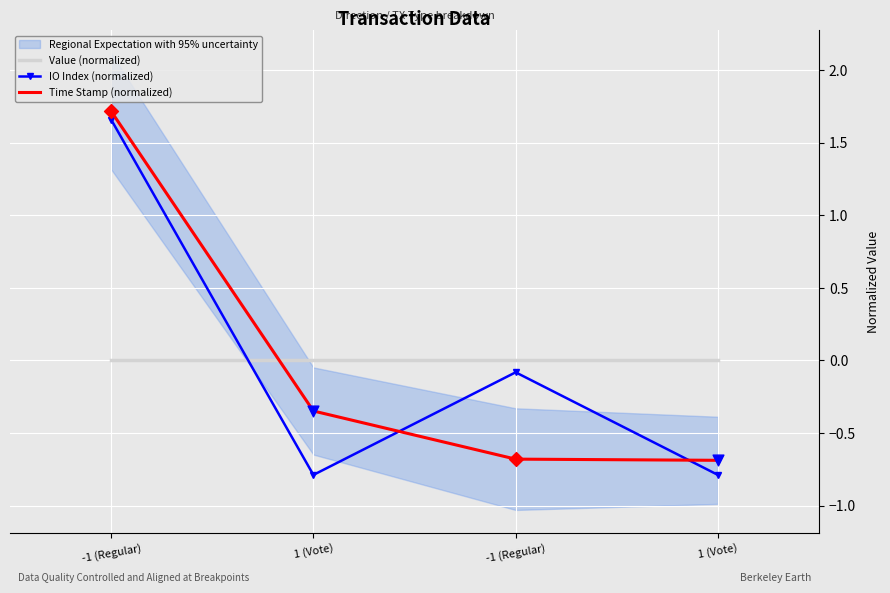

Which series reaches the minimum Y coordinate?

IO Index (normalized)